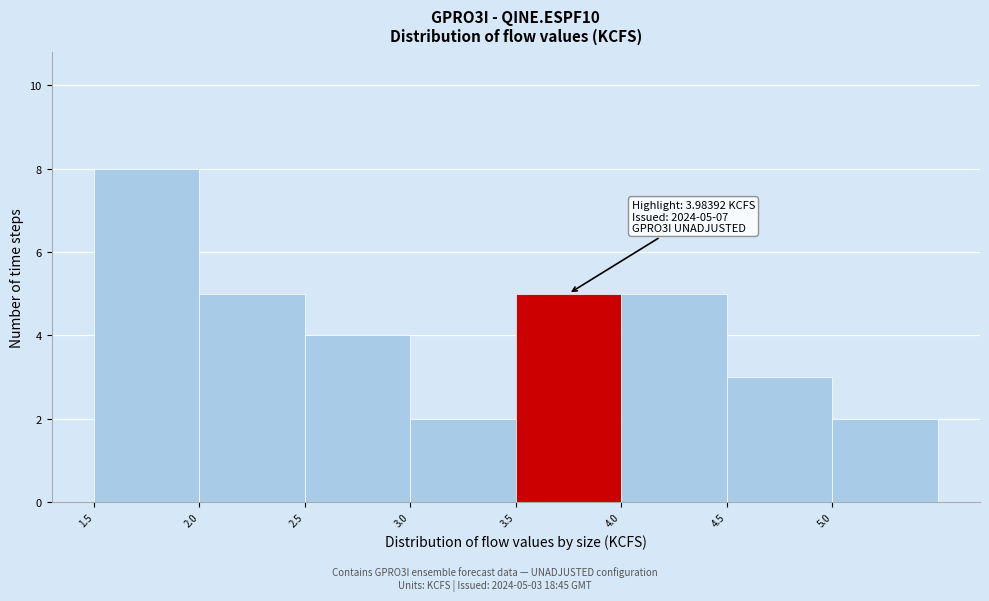

Which range on the x-axis has the tallest bar?

1.5 to 2.0